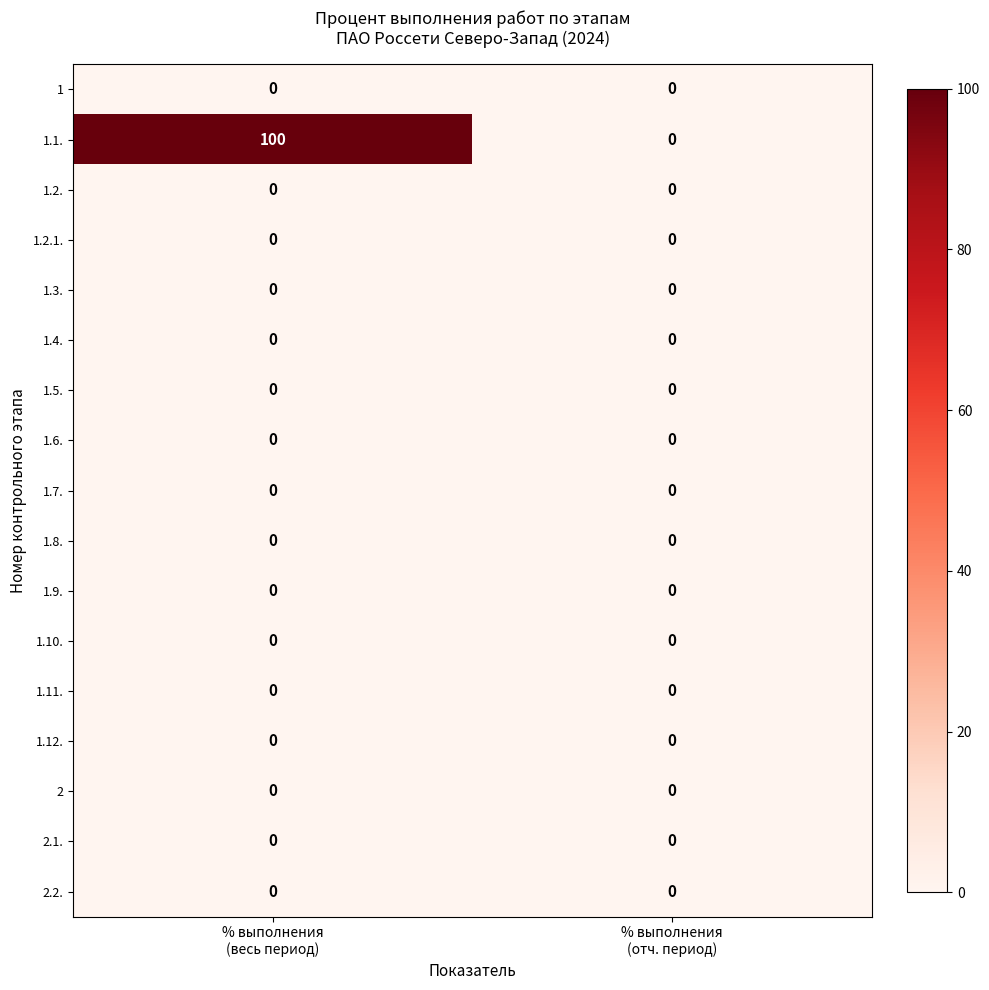

What is the maximum value shown in the chart?

100